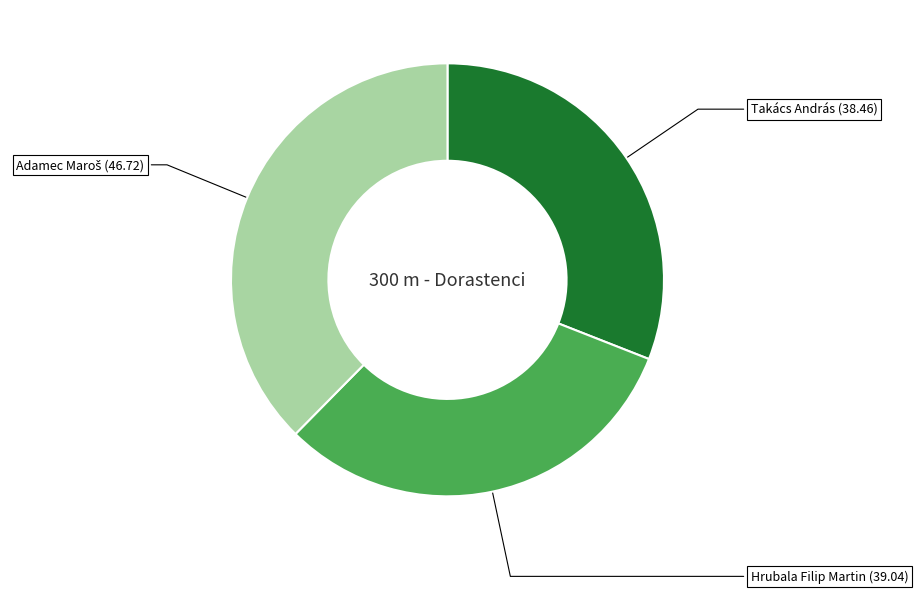

Combined, do Takács András (38.46) and Hrubala Filip Martin (39.04) account for over 50%?

Yes